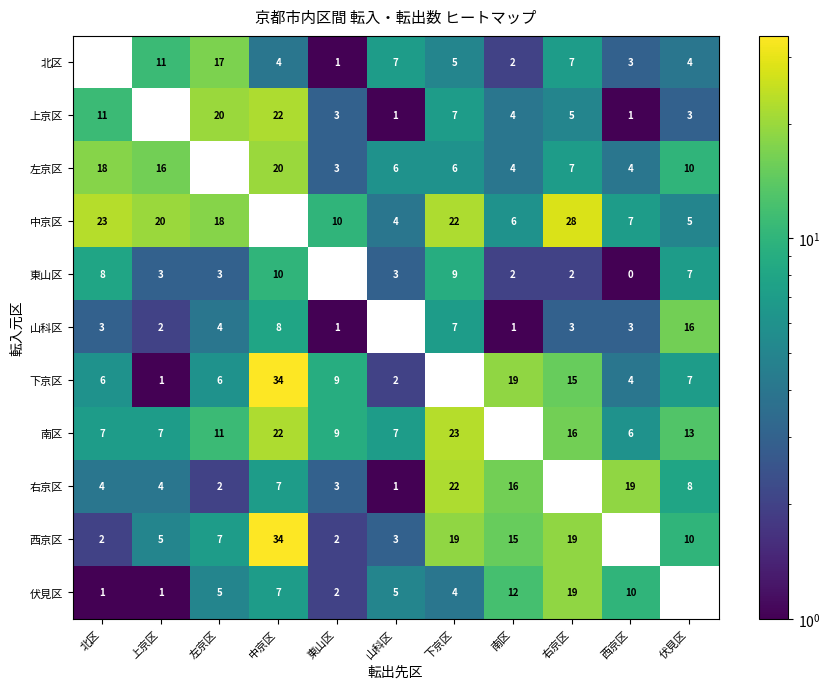

What is the sum of the 下京区 values at 北区 and 中京区?

40